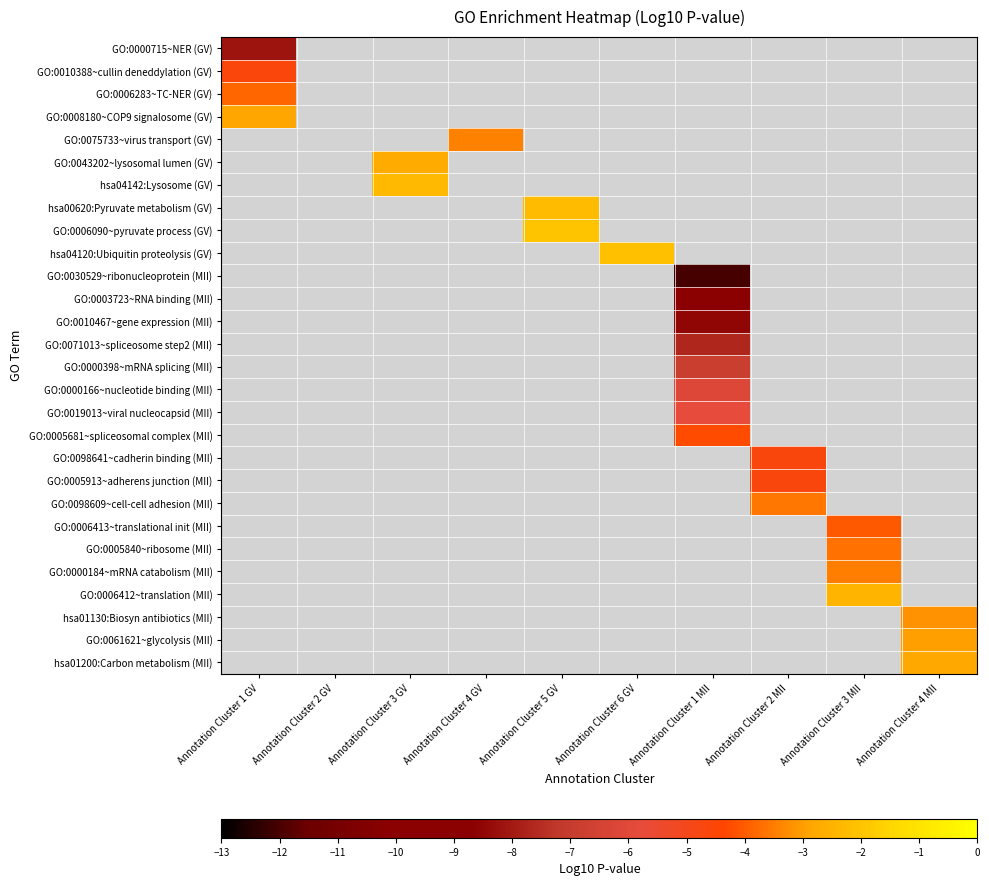

List the labels in order of GO:0043202~lysosomal lumen (GV) value, largest first.

Annotation Cluster 1 GV, Annotation Cluster 2 GV, Annotation Cluster 3 GV, Annotation Cluster 4 GV, Annotation Cluster 5 GV, Annotation Cluster 6 GV, Annotation Cluster 1 MII, Annotation Cluster 2 MII, Annotation Cluster 3 MII, Annotation Cluster 4 MII